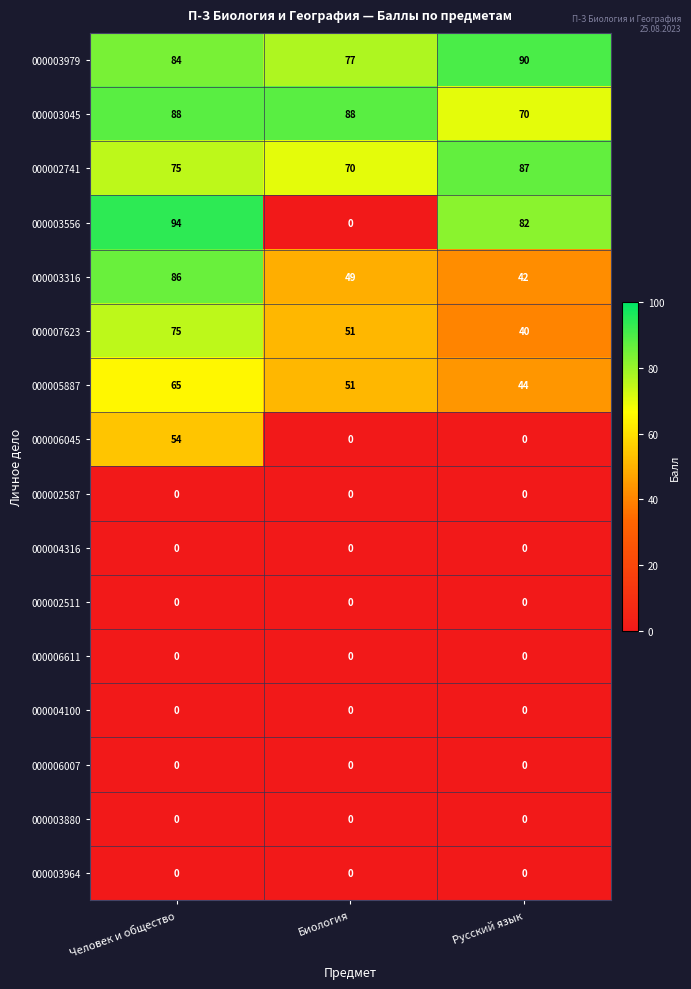

How many values in 000006045 are above zero?

1